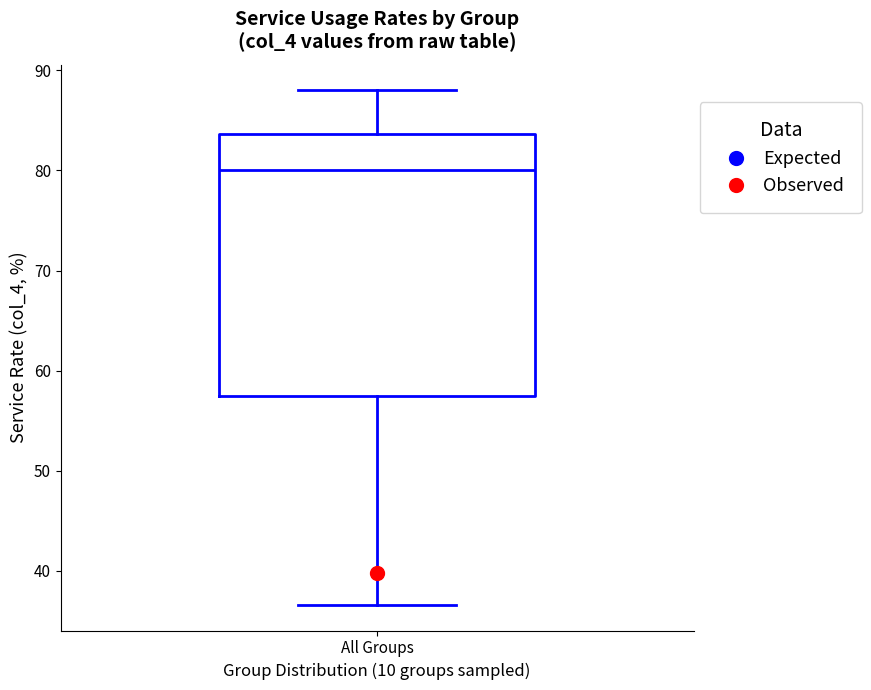

Where does the lower whisker of the box for All Groups end on the y-axis? The values are not printed on the chart, so give them approximately, as read against the axis.

37